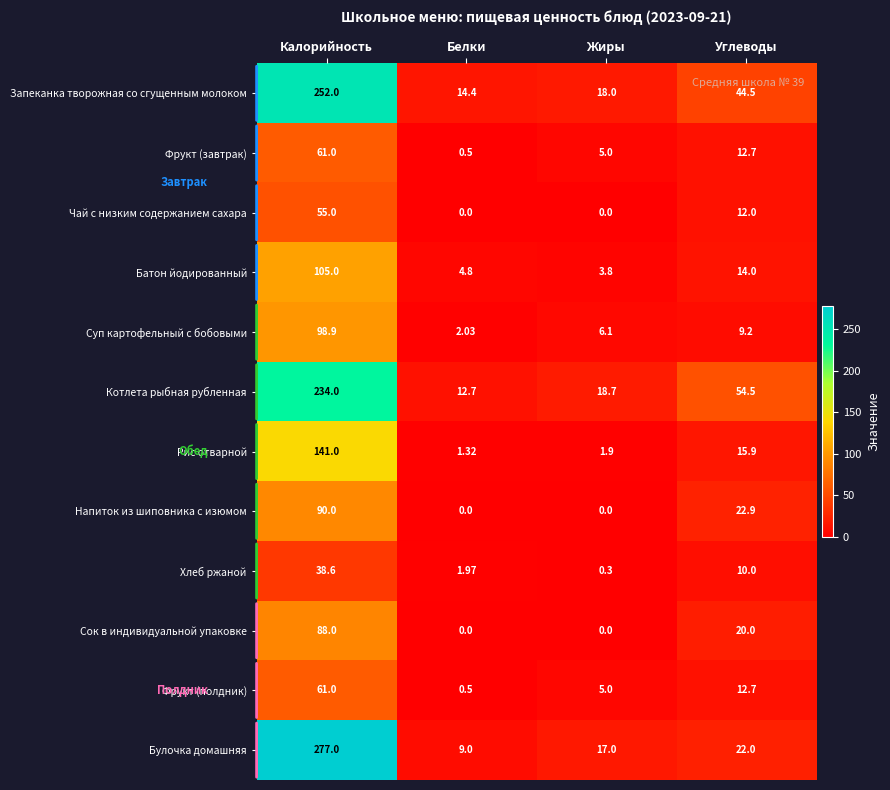

Which series has the largest total across all categories?

Запеканка творожная со сгущенным молоком